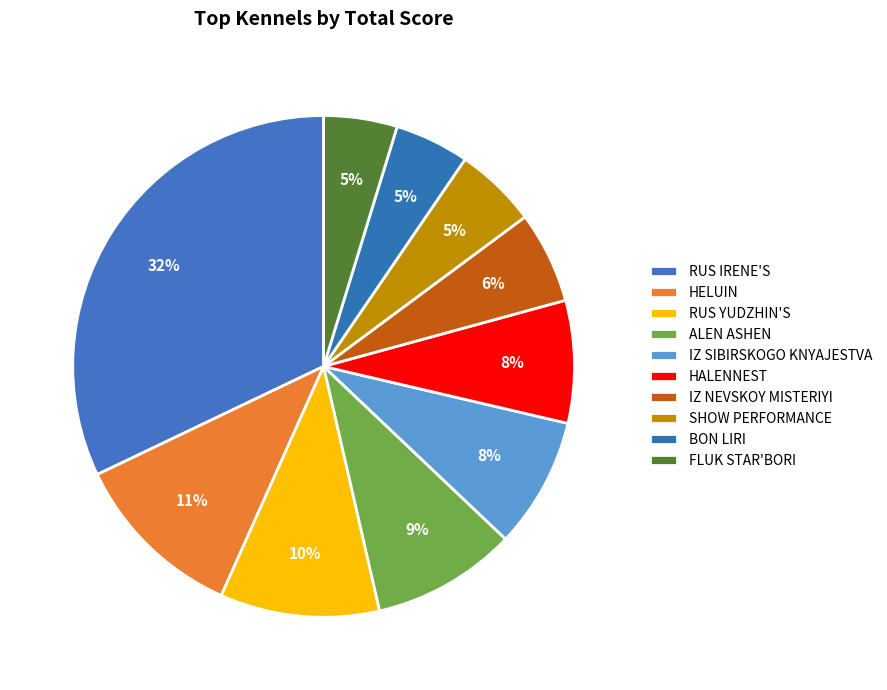

What percentage is NOT represented by BON LIRI?

95.2%